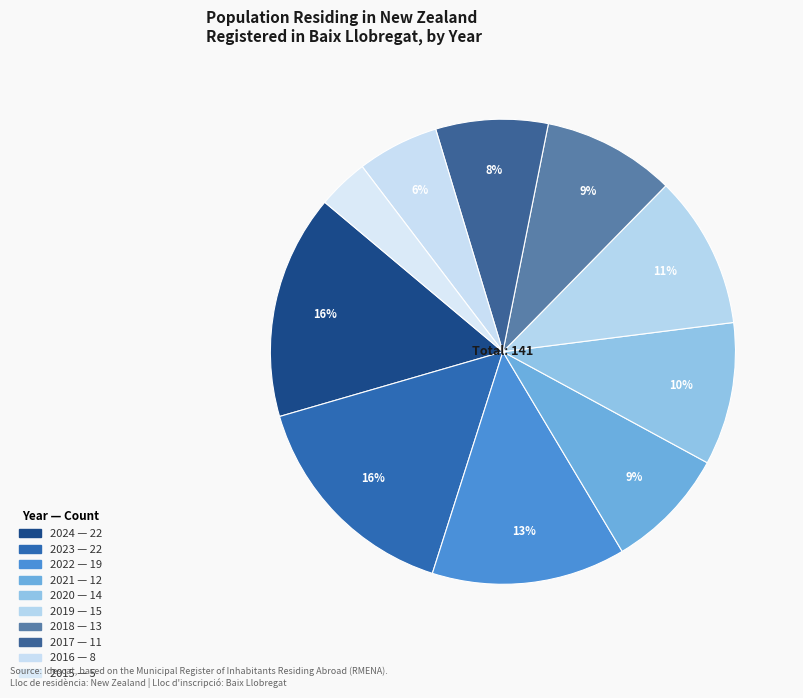

To the nearest percent, what portion does 2019 represent?

11%